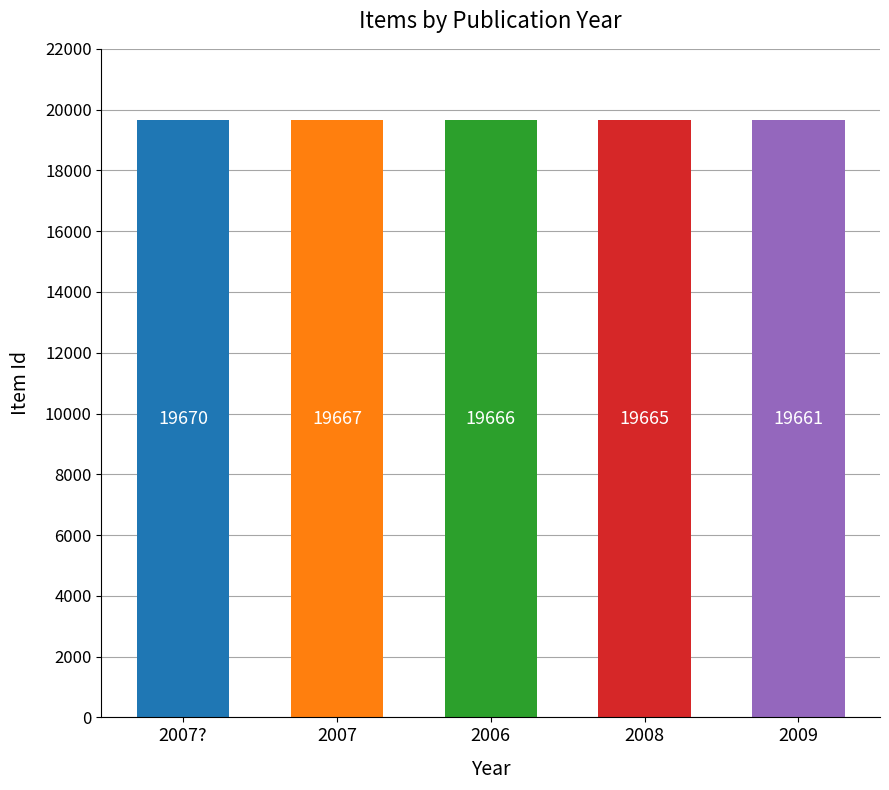

Which has a higher value, 2009 or 2007?

2007